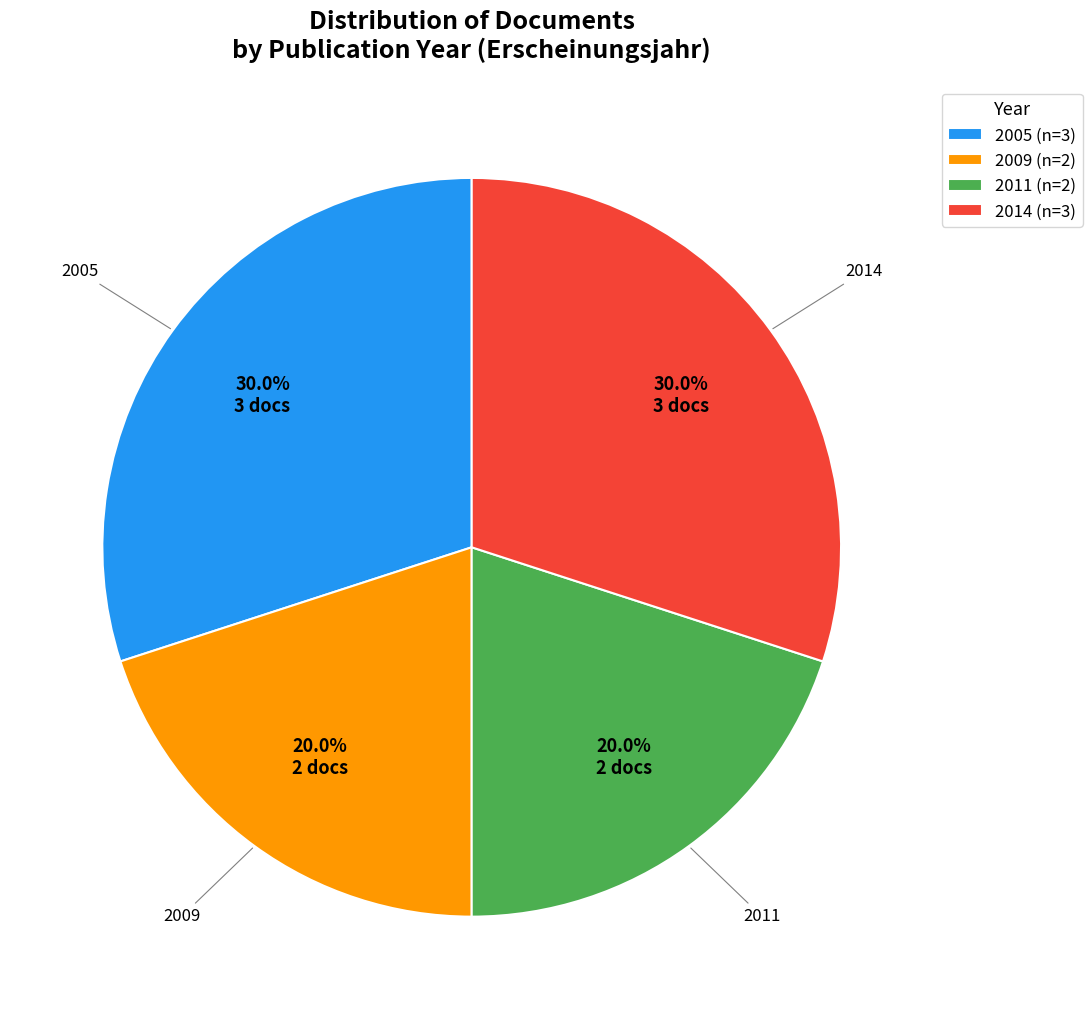

What is the ratio of the value at 2009 to the value at 2014?

0.7